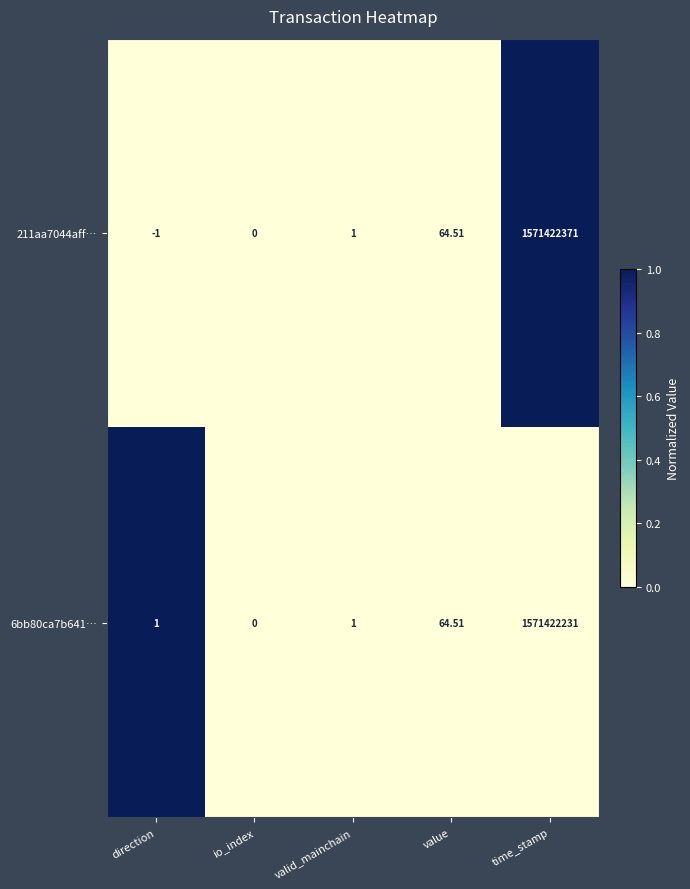

How many series are shown in this chart?

2